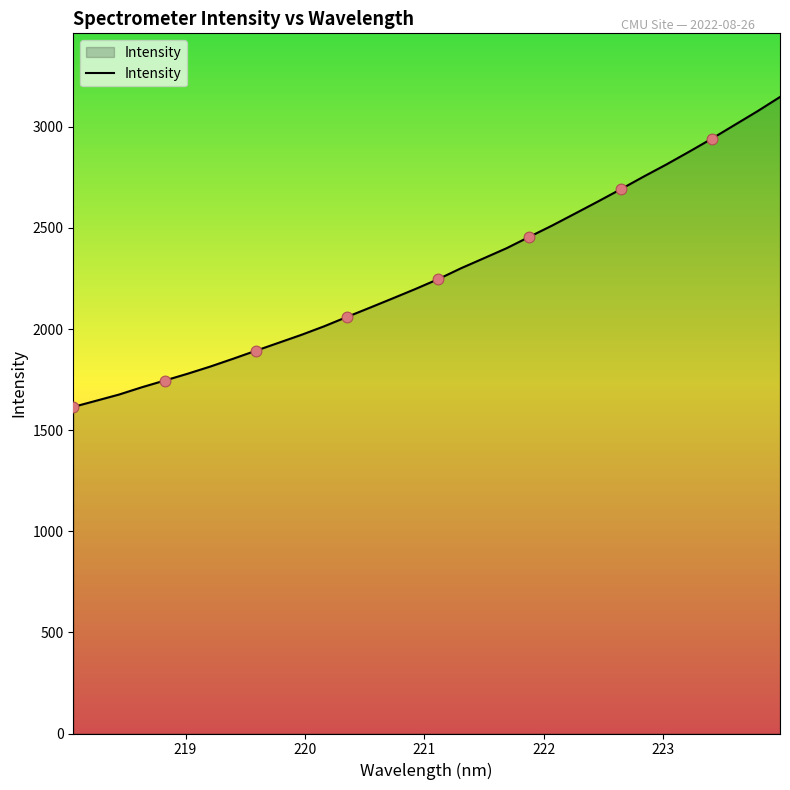

What is the greatest value displayed?

3147.8